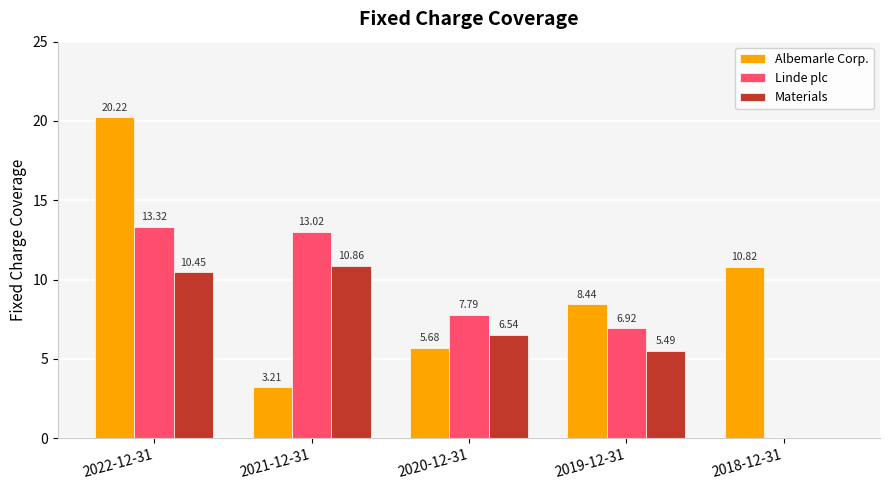

Is the value of Albemarle Corp. at 2018-12-31 greater than the value of Materials at 2021-12-31?

No